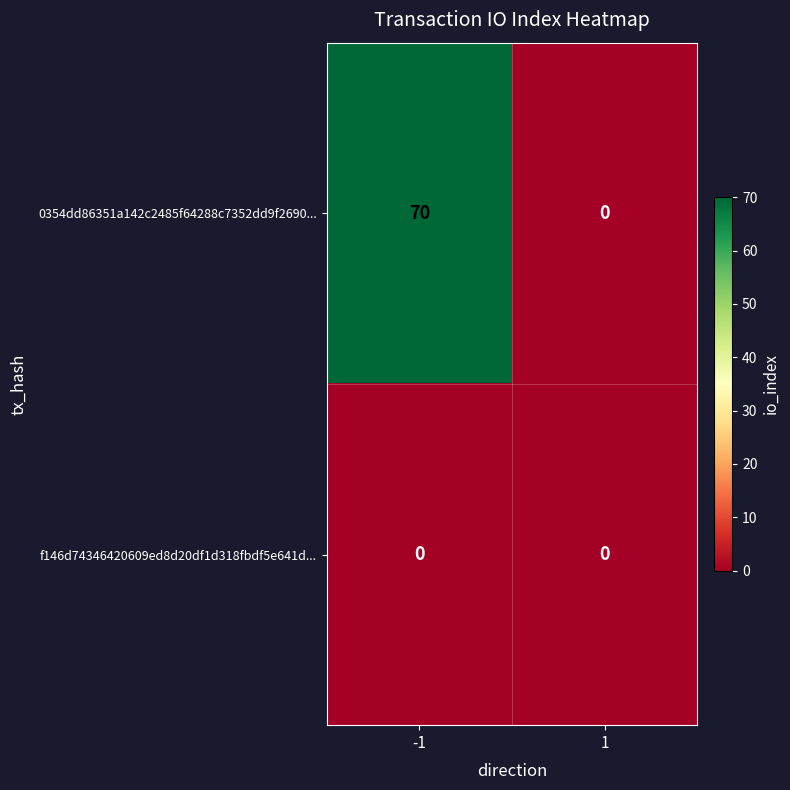

What is the greatest value displayed?

70